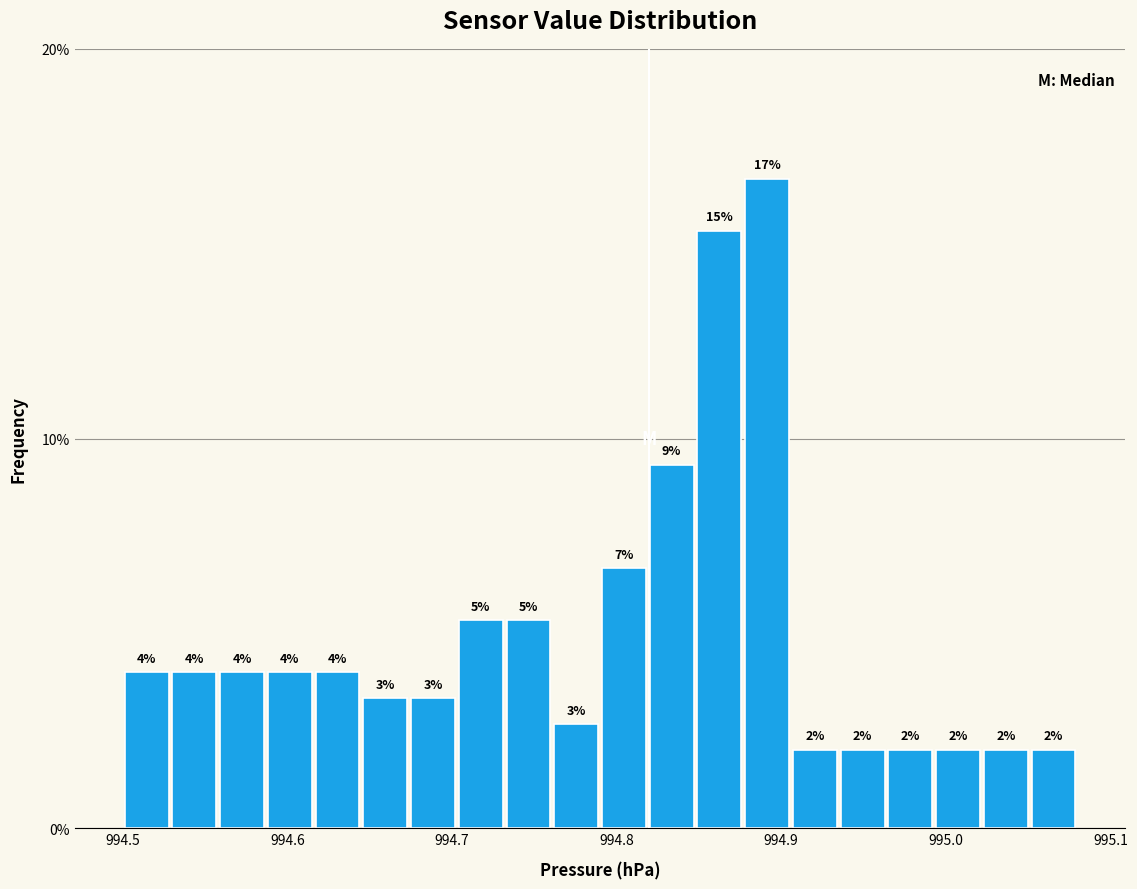

Around what value on the x-axis is the tallest bar? Give the approximate position of its centre, as read against the axis.

994.89